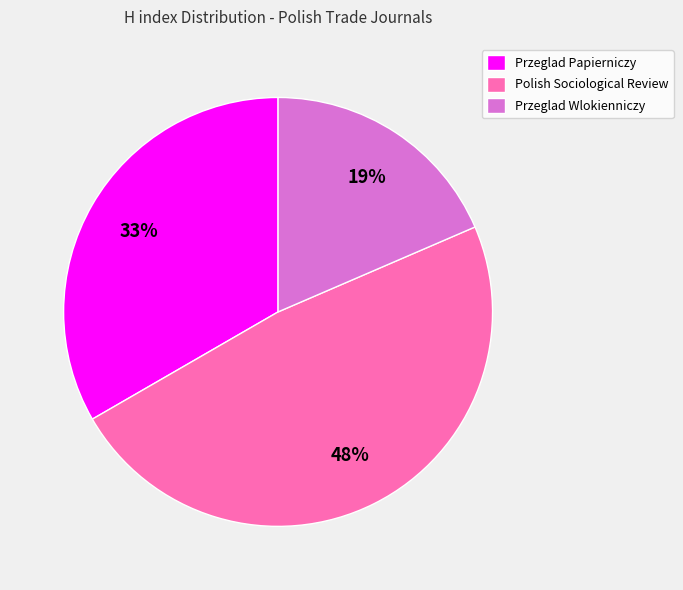

Combined, do Przeglad Wlokienniczy and Przeglad Papierniczy account for over 50%?

Yes